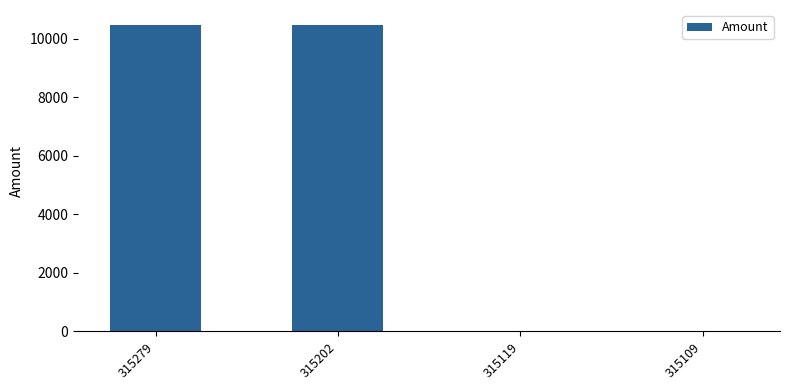

Is it true that the value at 315202 is 10464.6?

True